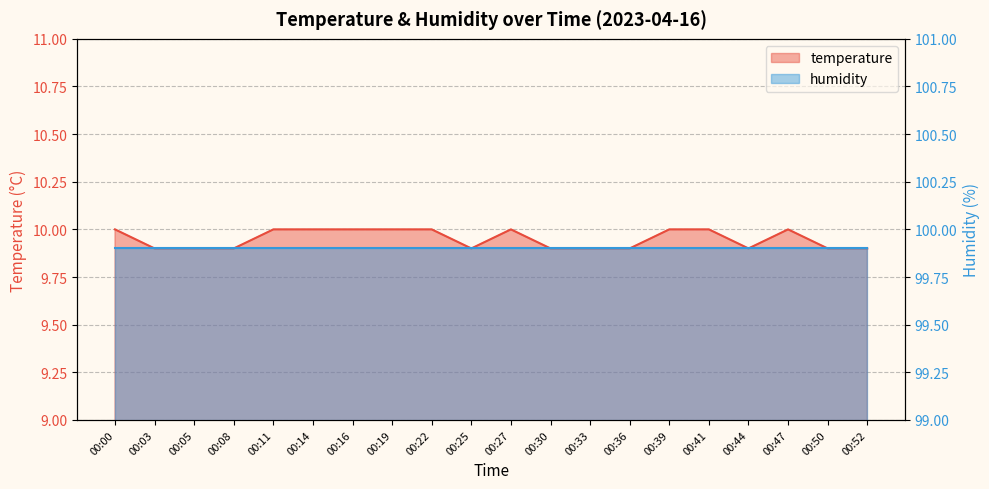

How many interior local valleys (lower than both neighbors) does the data have?

2